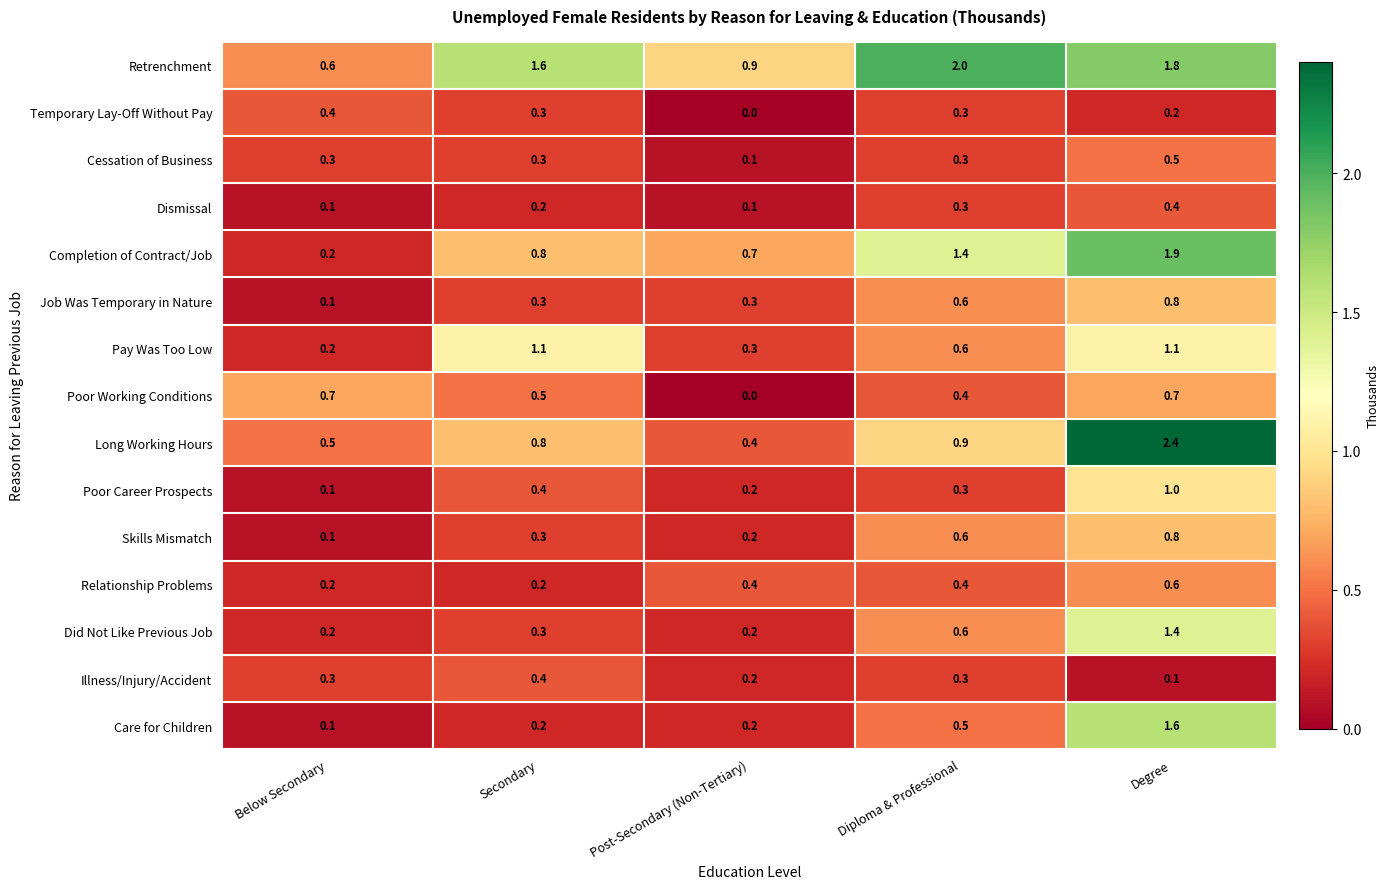

Between Below Secondary and Degree, which series saw the biggest shift?

Long Working Hours